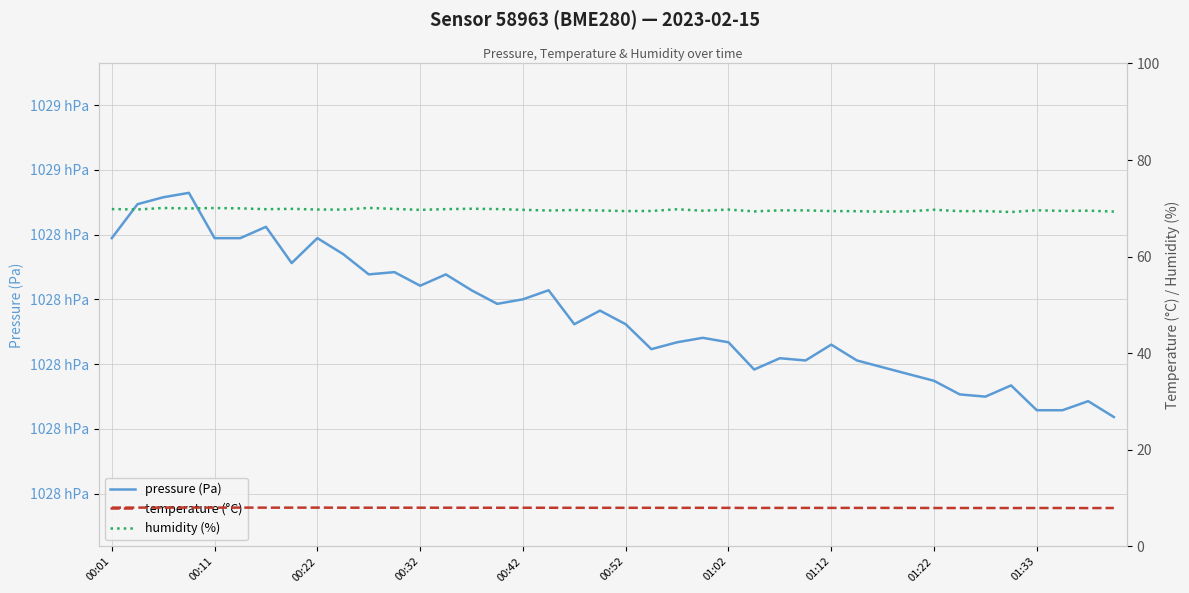

Reading left to right, transcribe all the data shown in this chart.

pressure (Pa): 102848.7	102861.8	102864.4	102866.2	102848.7	102848.7	102853.0	102839.0	102848.7	102842.5	102834.7	102835.5	102830.3	102834.7	102828.5	102823.3	102825.0	102828.5	102815.4	102820.7	102815.4	102805.8	102808.4	102810.2	102808.4	102797.9	102802.3	102801.4	102807.5	102801.4	102798.8	102796.2	102793.6	102788.3	102787.4	102791.8	102782.2	102782.2	102785.7	102779.6
temperature (°C): 8.1	8.1	8.1	8.1	8.1	8.1	8.0	8.0	8.1	8.0	8.0	8.0	8.0	8.0	8.0	8.0	8.0	8.0	8.0	8.0	8.0	8.0	8.0	8.0	8.0	8.0	8.0	8.0	8.0	8.0	8.0	8.0	8.0	8.0	8.0	8.0	8.0	8.0	8.0	8.0
humidity (%): 69.8	69.8	70.1	70.0	70.1	70.0	69.8	69.9	69.8	69.7	70.1	69.9	69.7	69.8	69.9	69.8	69.7	69.5	69.7	69.5	69.4	69.5	69.8	69.5	69.7	69.4	69.6	69.6	69.4	69.4	69.3	69.4	69.7	69.4	69.4	69.2	69.6	69.5	69.5	69.3